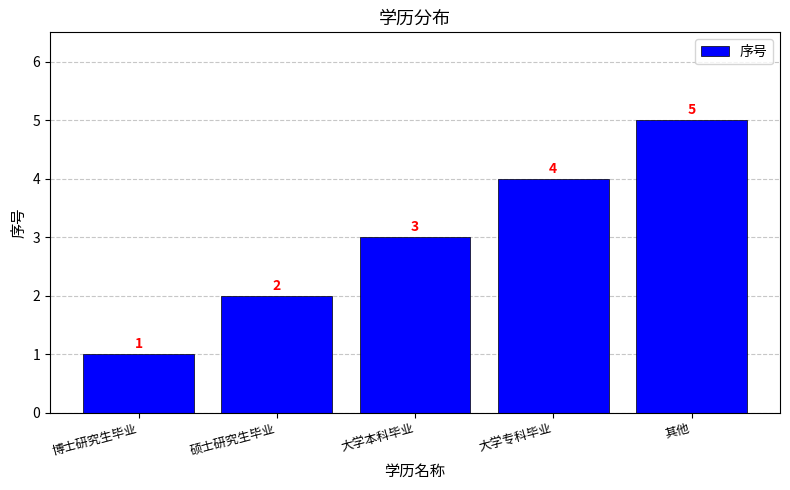

Rank the categories by value from lowest to highest.

博士研究生毕业, 硕士研究生毕业, 大学本科毕业, 大学专科毕业, 其他